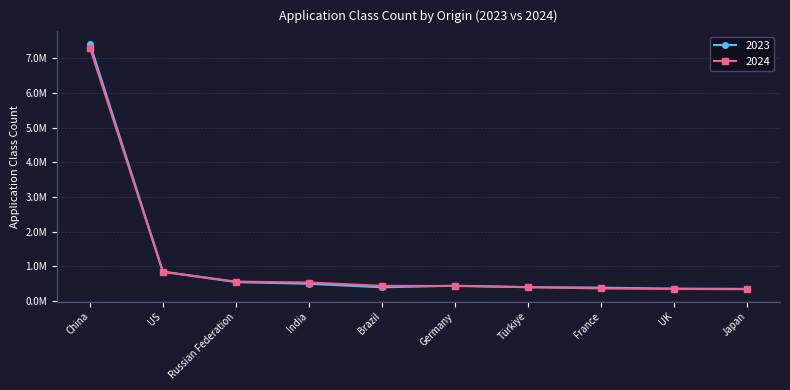

Does the chart have visible grid lines?

Yes